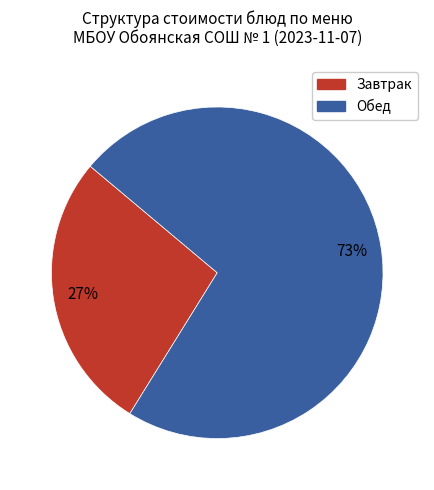

To the nearest percent, what is the average slice percentage?

50%